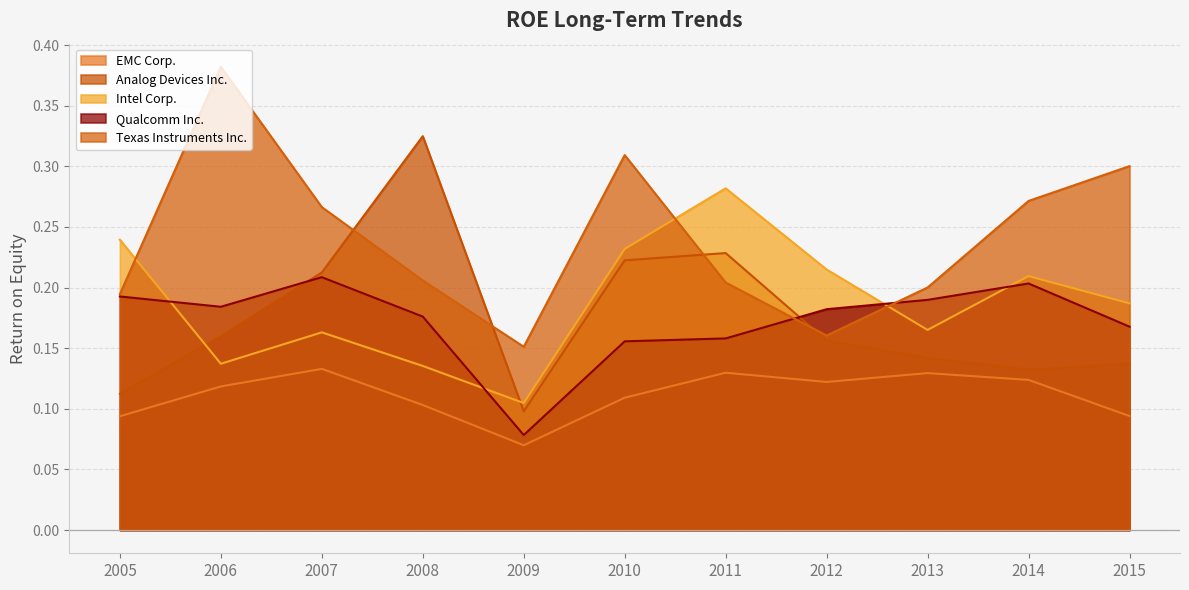

What is the difference between the Analog Devices Inc. values at 2009 and 2007?

0.1